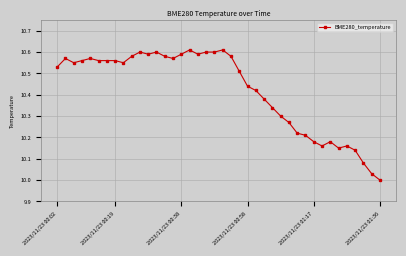

What is the sum of all values?

416.9